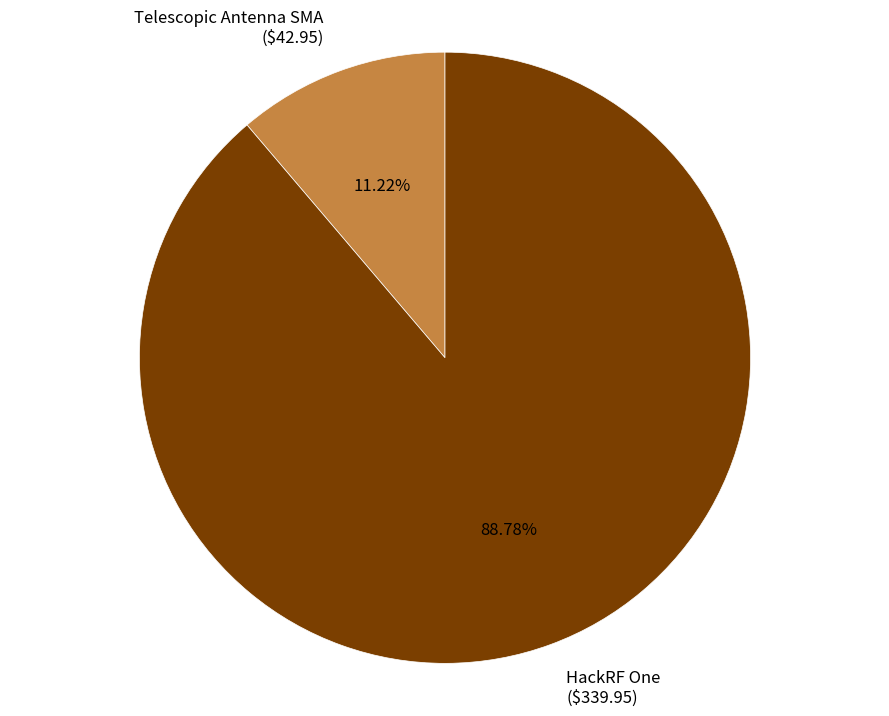

Is there any slice that represents more than half of the pie?

Yes